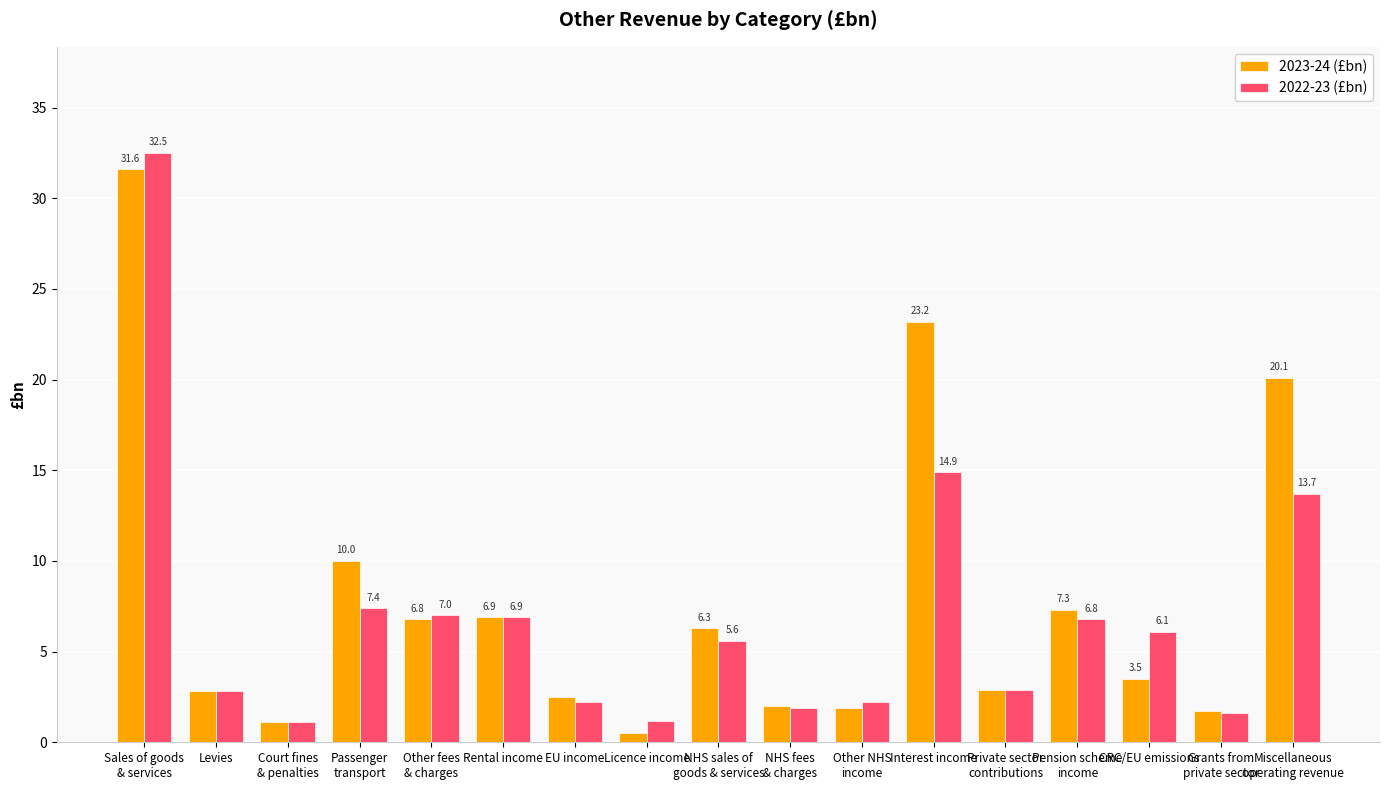

How many categories are shown in the chart?

17